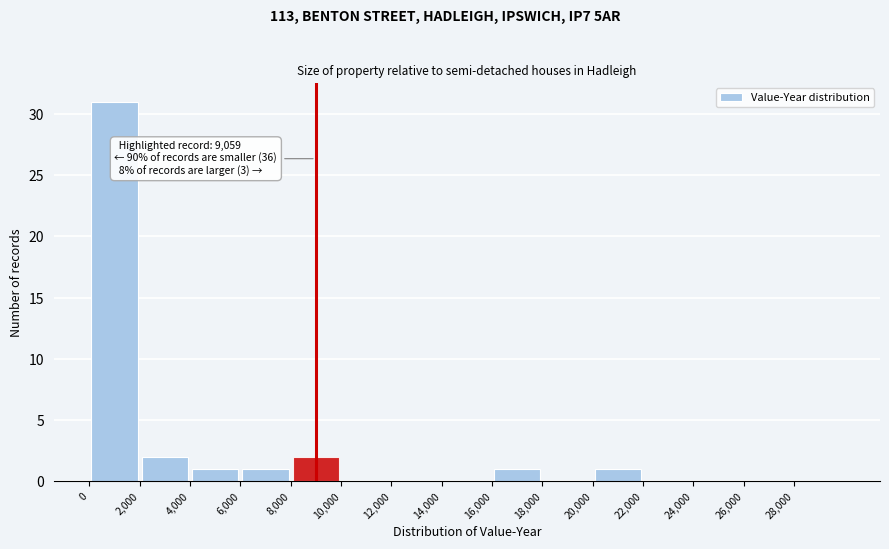

Which range on the x-axis has the tallest bar?

0 to 2000